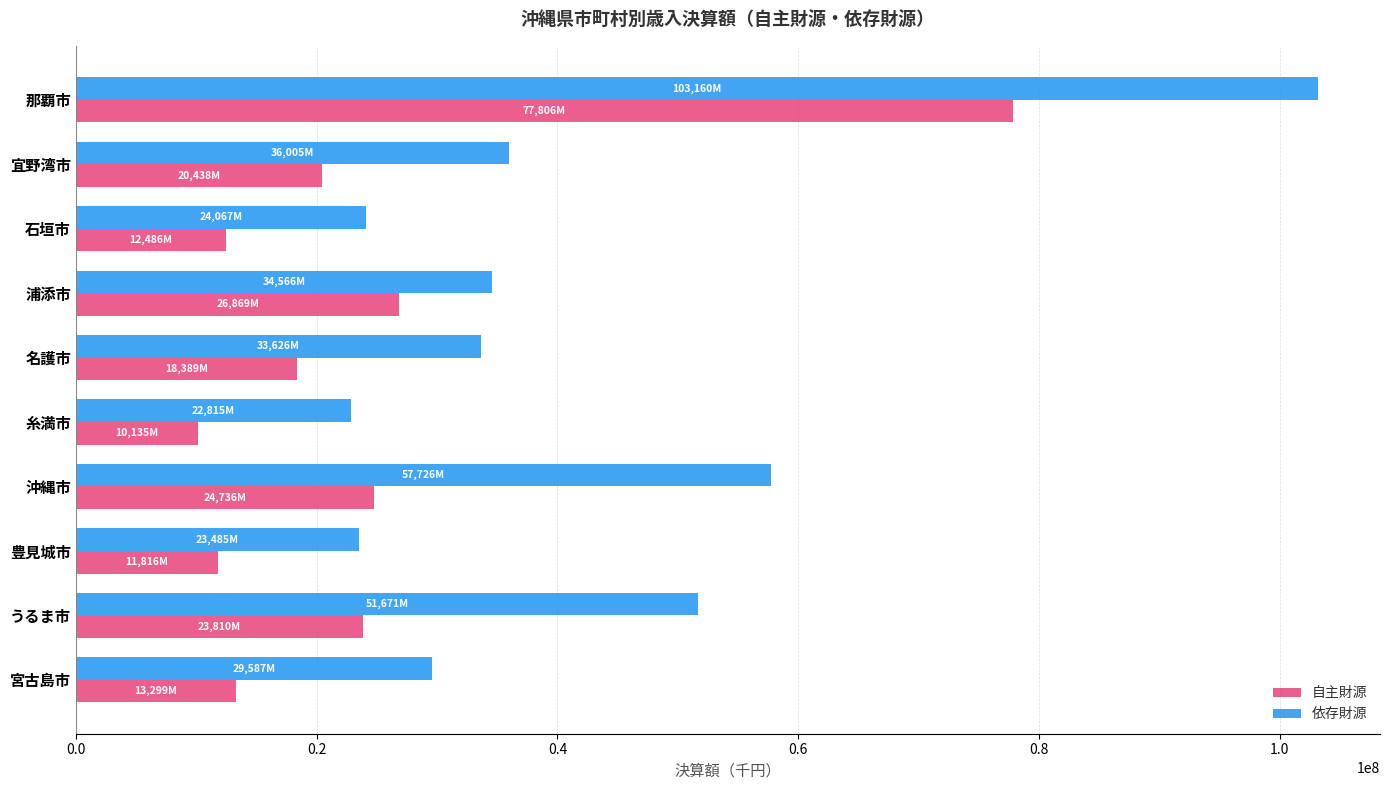

What is the difference between the highest and lowest values at 浦添市?

7697617